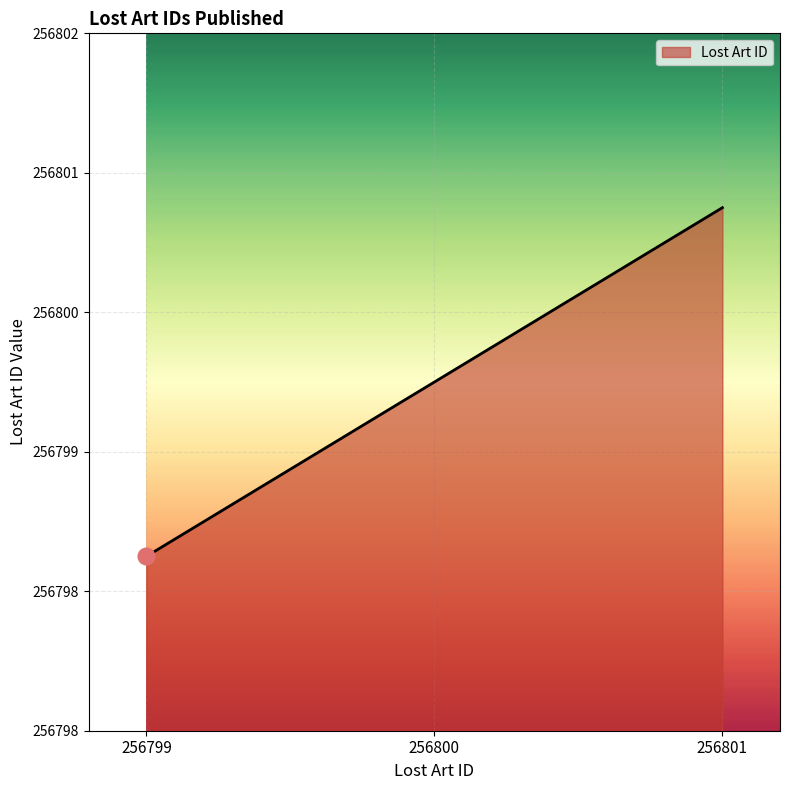

What is the difference between the second highest and minimum values?

1